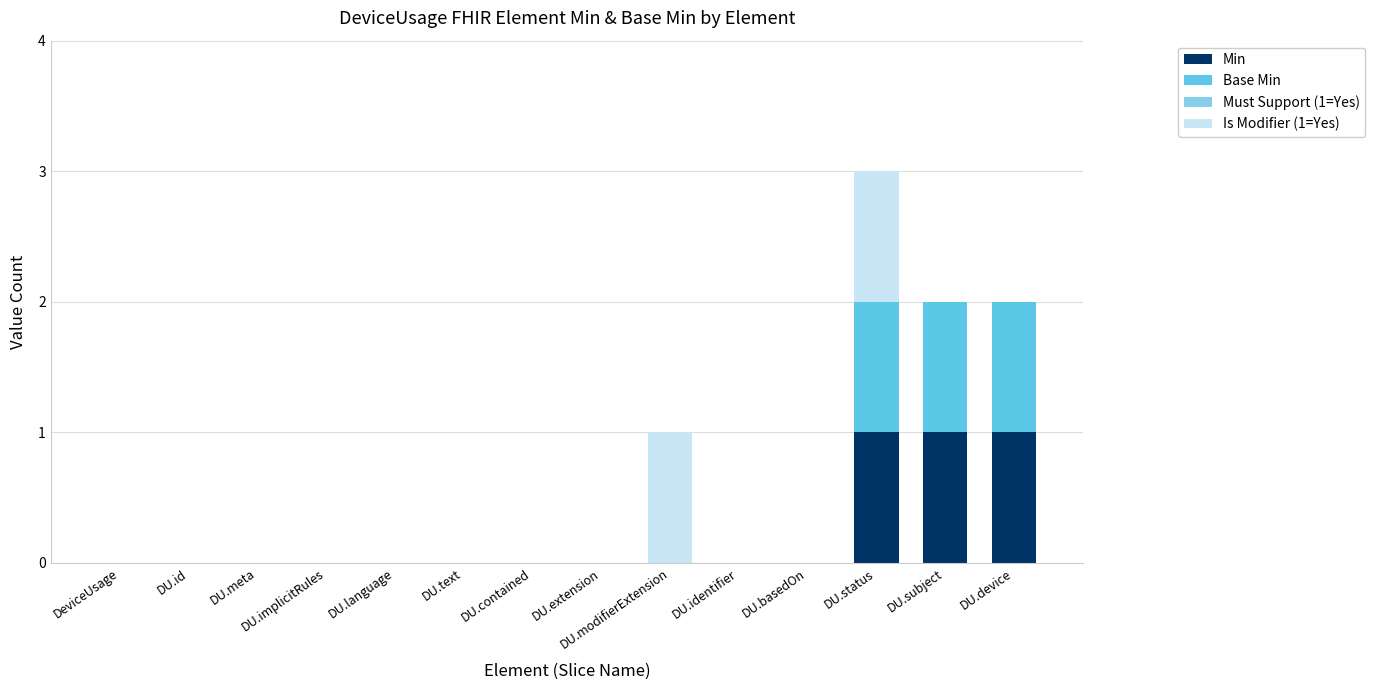

True or false: Min has a value of 1 at DU.meta.

False